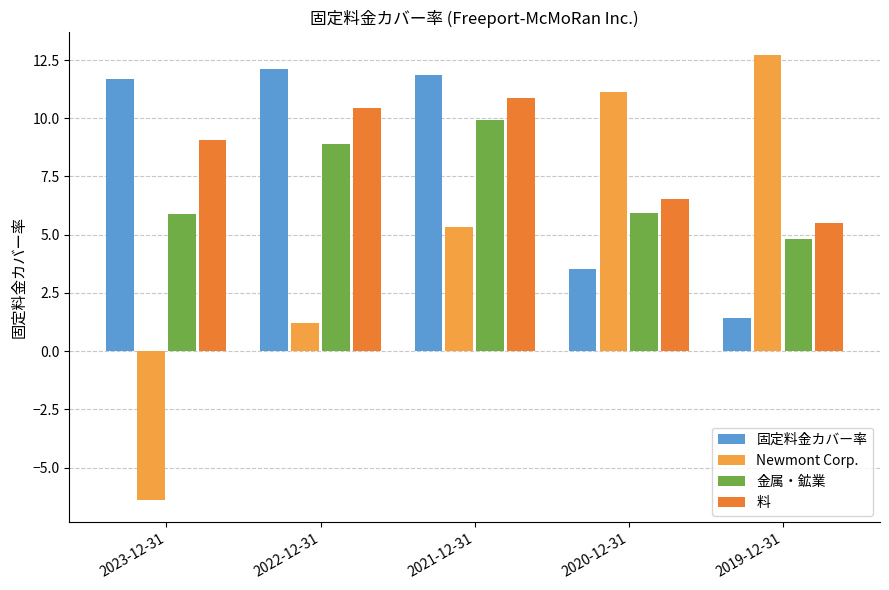

What are all the series names shown in the legend?

固定料金カバー率, Newmont Corp., 金属・鉱業, 料